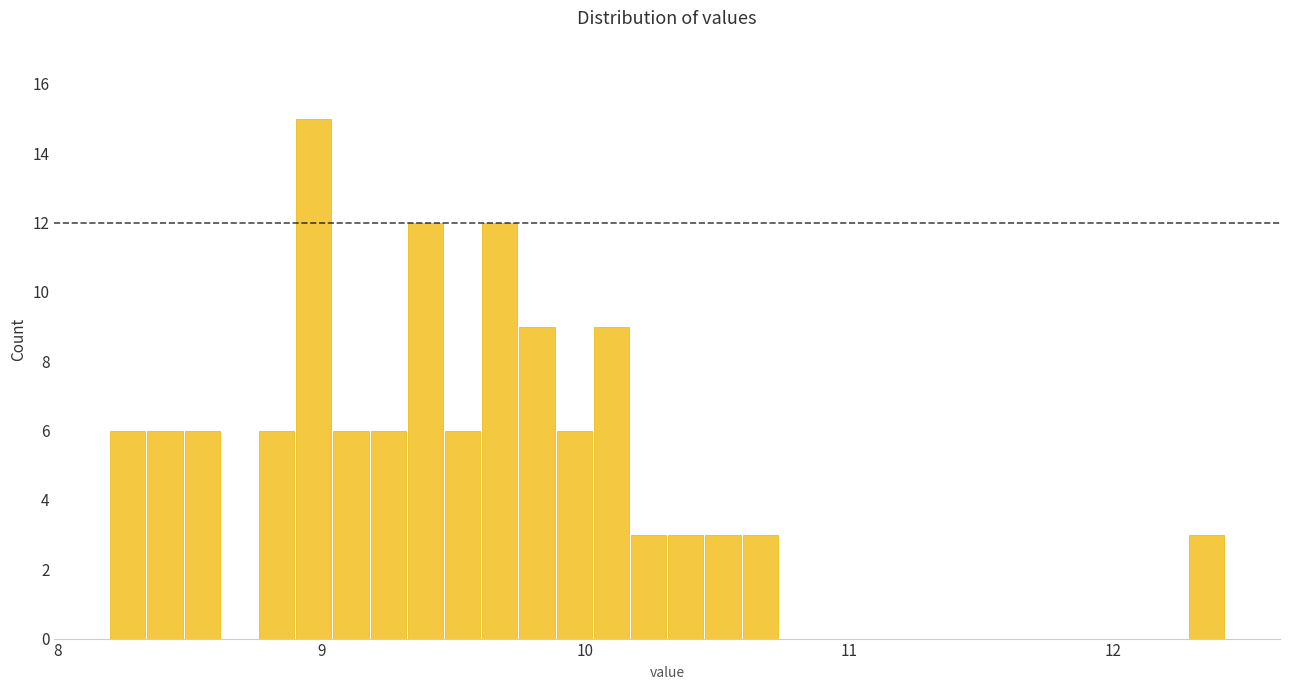

Read against the x-axis, roughly where is the centre of the tallest bar?

9.0